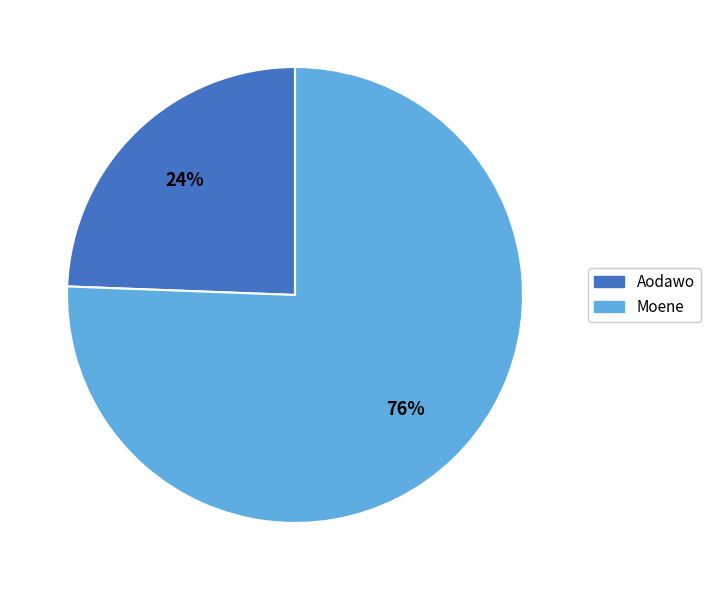

What percentage is the Moene slice, to the nearest percent?

76%